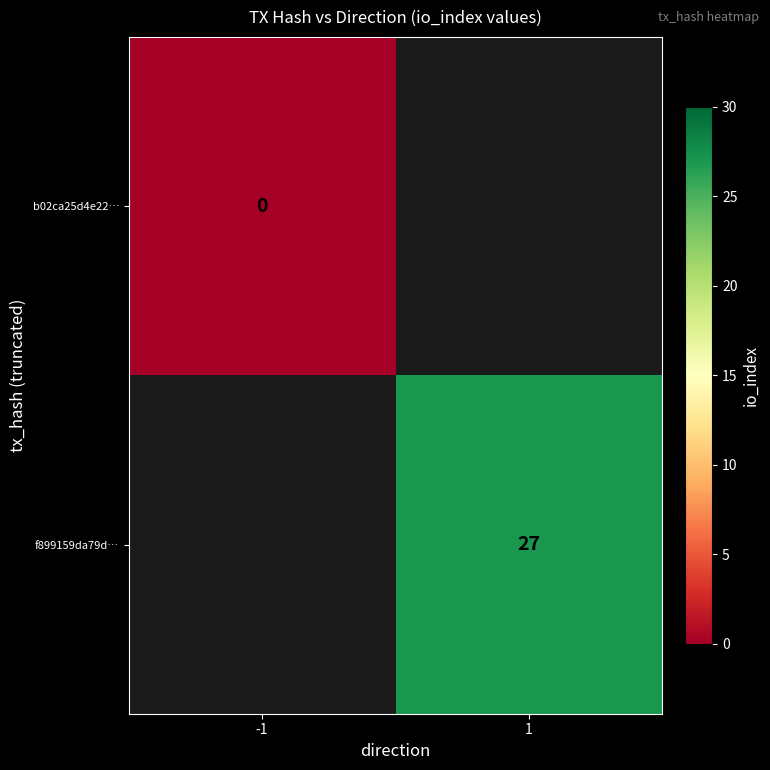

Is the value of f899159da79d… at 1 greater than the value of b02ca25d4e22… at -1?

Yes